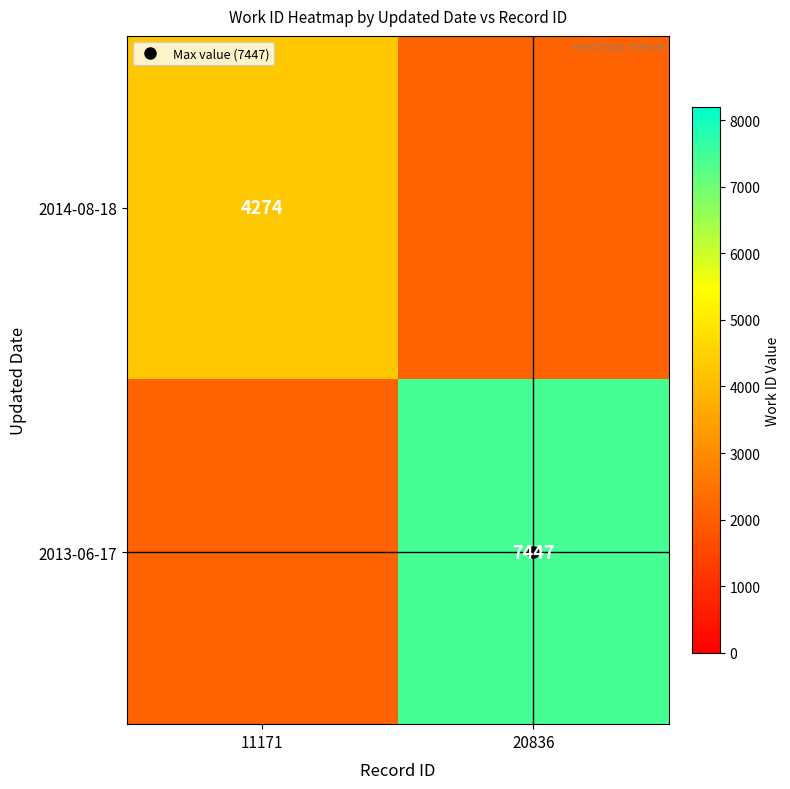

Rank the series by their average value, from lowest to highest.

2014-08-18, 2013-06-17